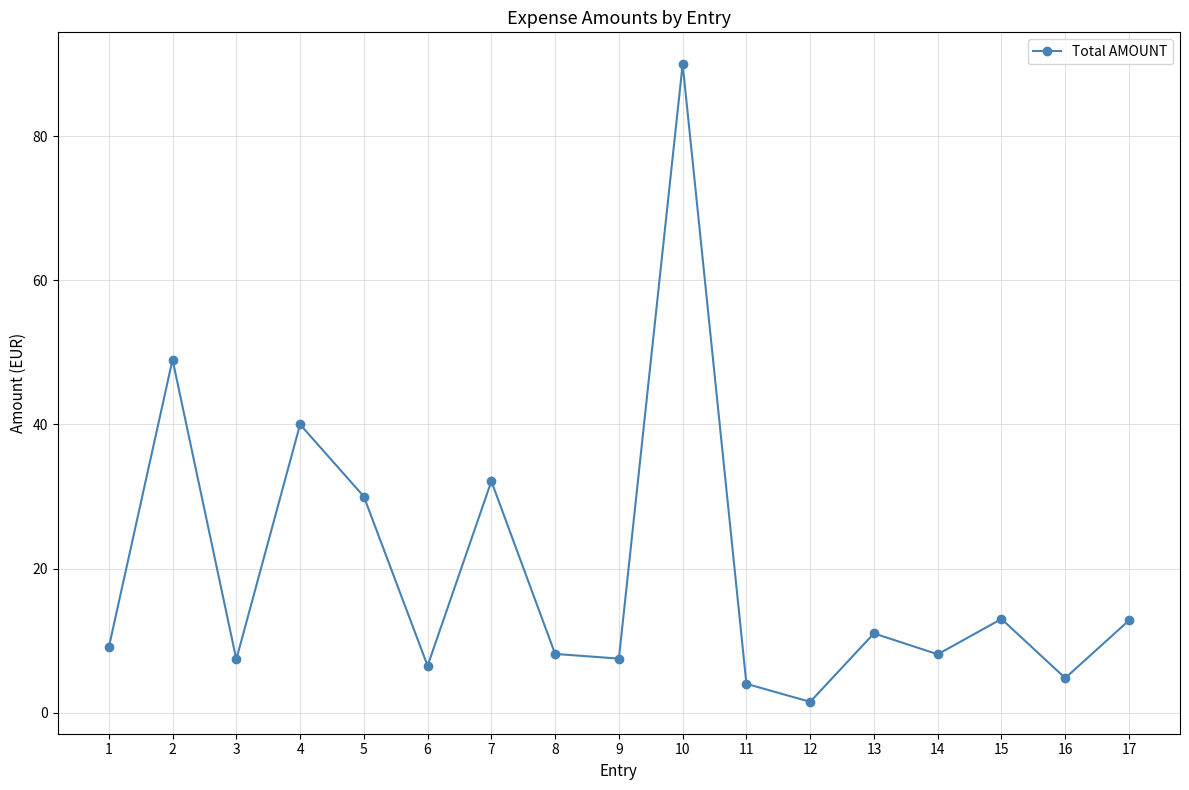

Is it true that the value at 9 is 7.5?

True